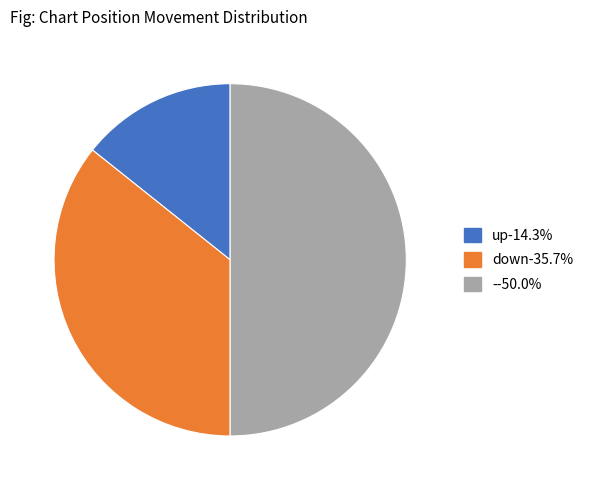

What is the ratio of the value at up to the value at -?

0.3